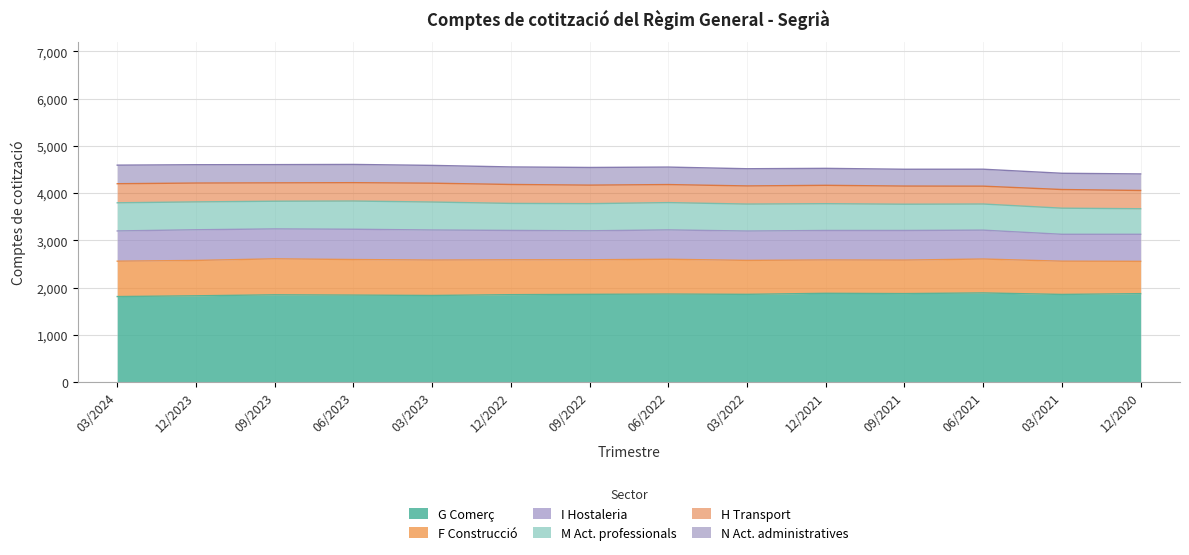

List the labels in order of N Act. administratives value, smallest first.

03/2021, 12/2020, 09/2021, 12/2021, 06/2021, 03/2022, 06/2022, 12/2022, 09/2022, 03/2023, 09/2023, 06/2023, 12/2023, 03/2024